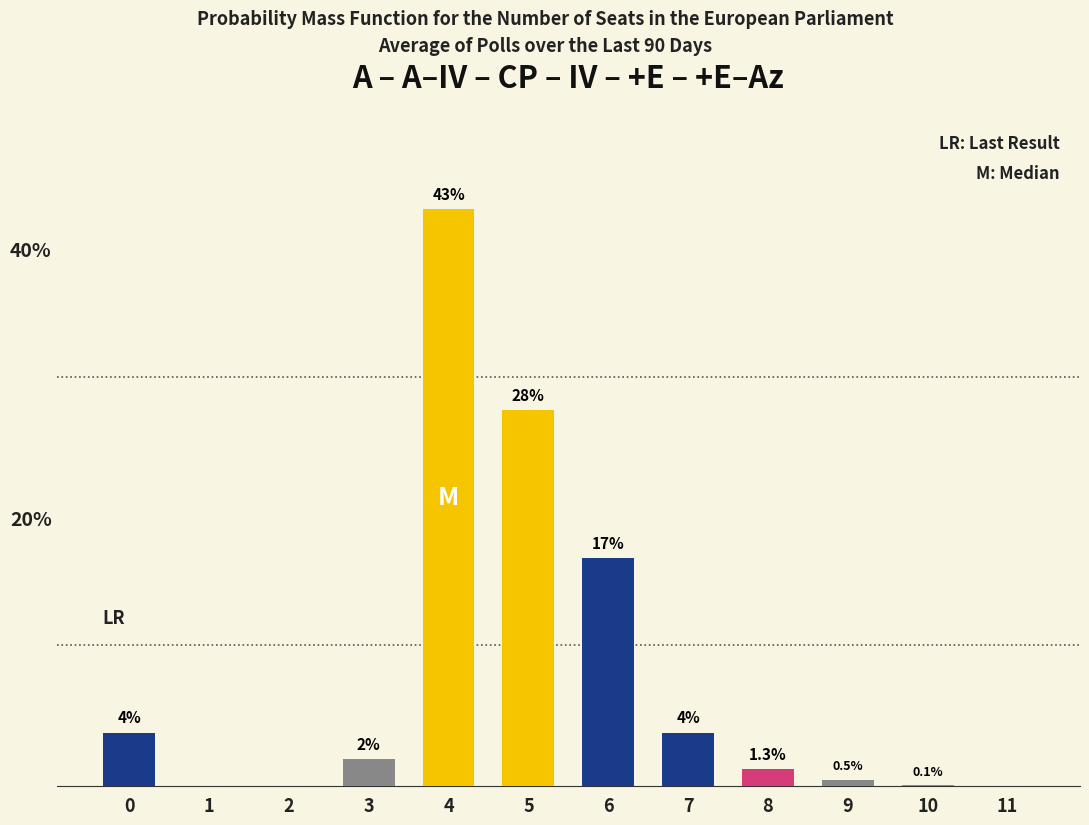

Reading right to left, list all the values displayed in this chart.

11=0.0	10=0.1	9=0.5	8=1.3	7=4.0	6=17.0	5=28.0	4=43.0	3=2.0	2=0.0	1=0.0	0=4.0